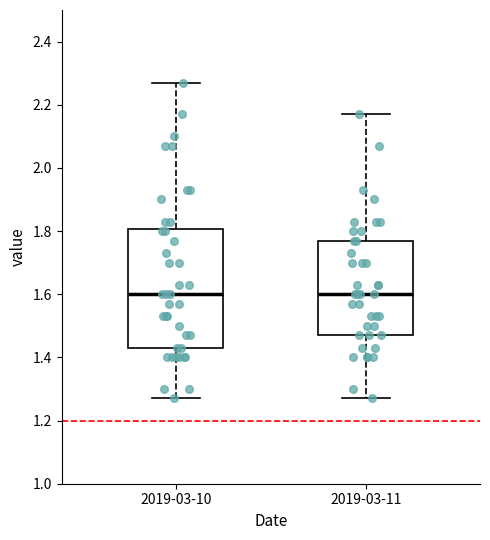

Reading left to right, read every box against the y-axis: the position of its median line, the range the box covers, and the ends of its whiskers. The values are not printed on the chart, so give them approximately, as read against the axis.

2019-03-10: median 1.60, box 1.44 to 1.80, whiskers 1.28 to 2.28
2019-03-11: median 1.60, box 1.48 to 1.78, whiskers 1.28 to 2.18